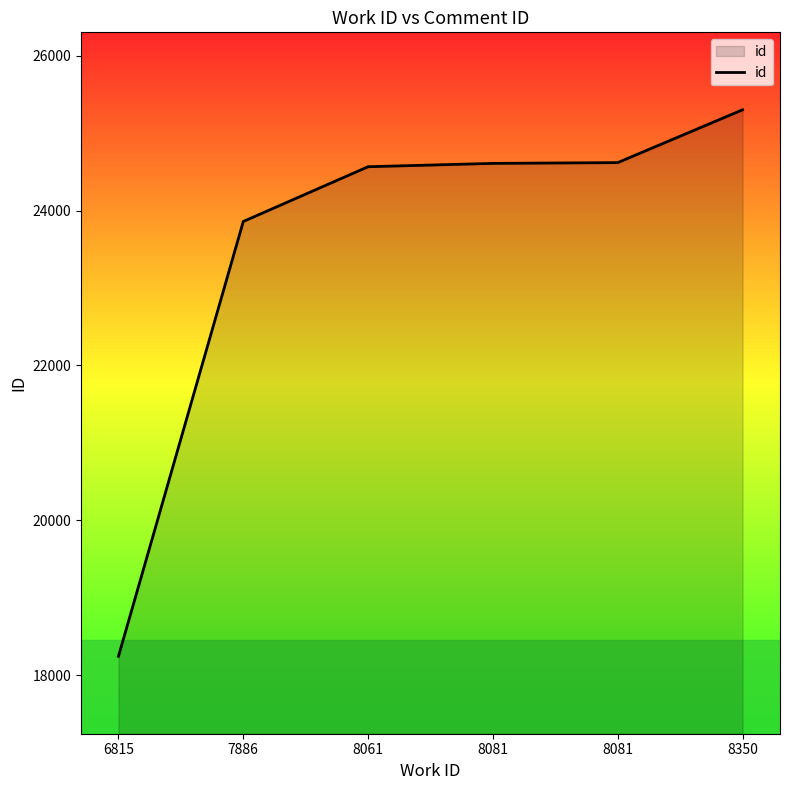

How many lines are shown in the chart?

1